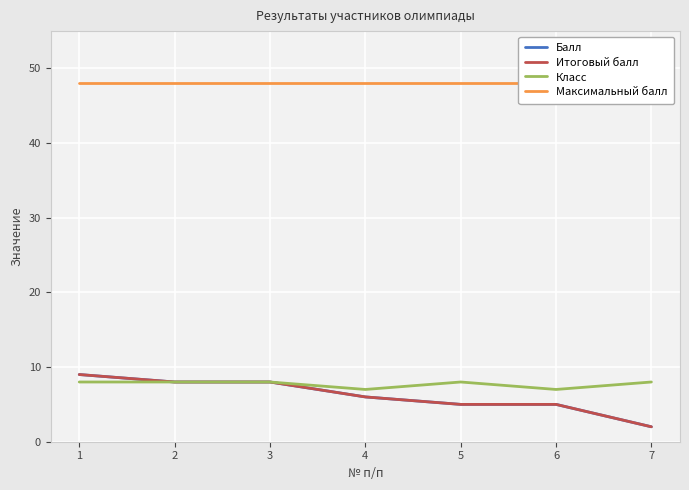

What is the greatest value displayed?

48